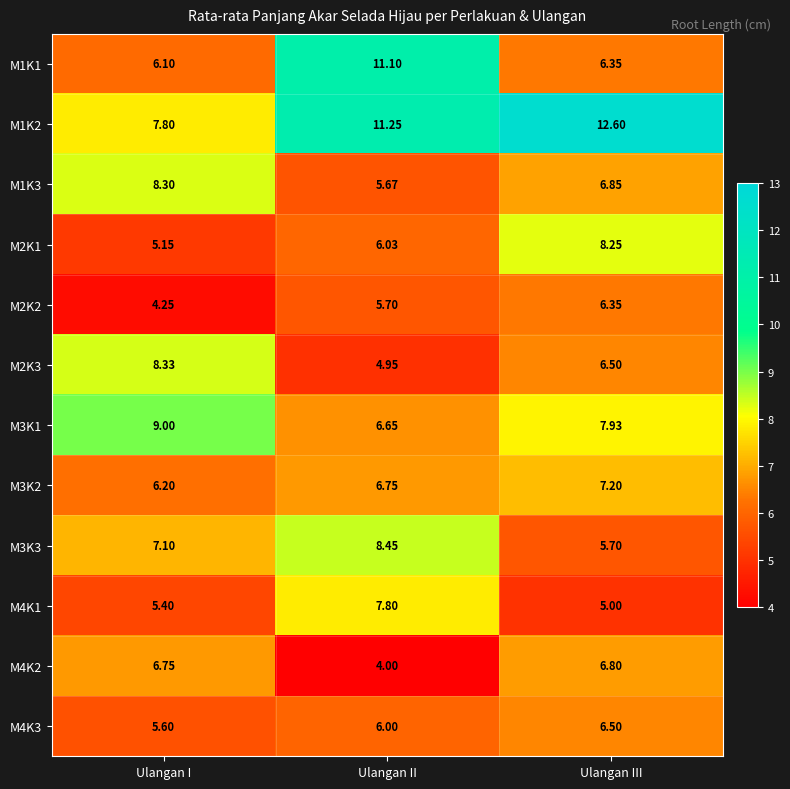

At which label is M1K2 closest to 10?

Ulangan II